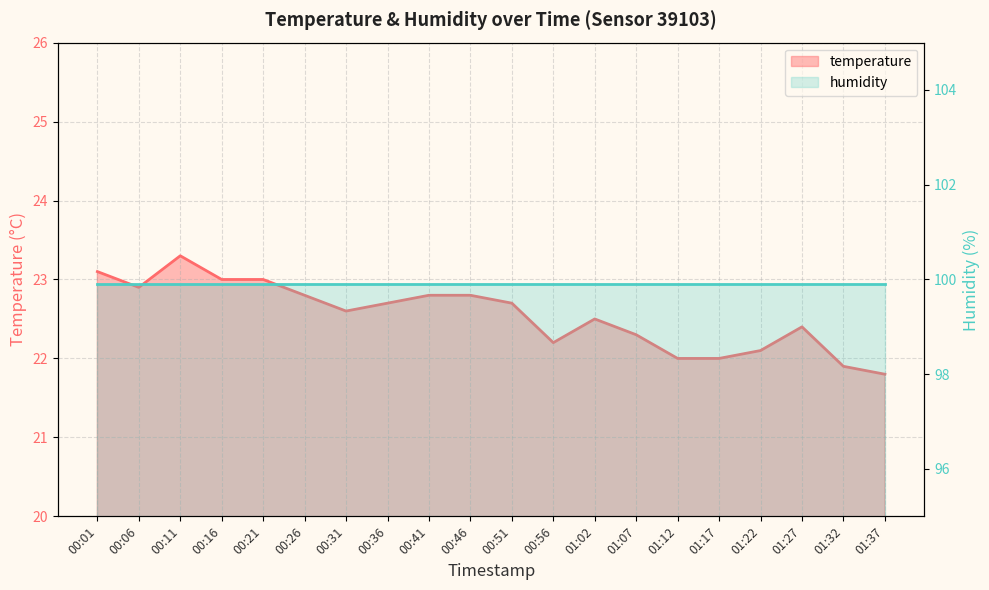

What is the change in value from 01:17 to 01:32?

-0.1